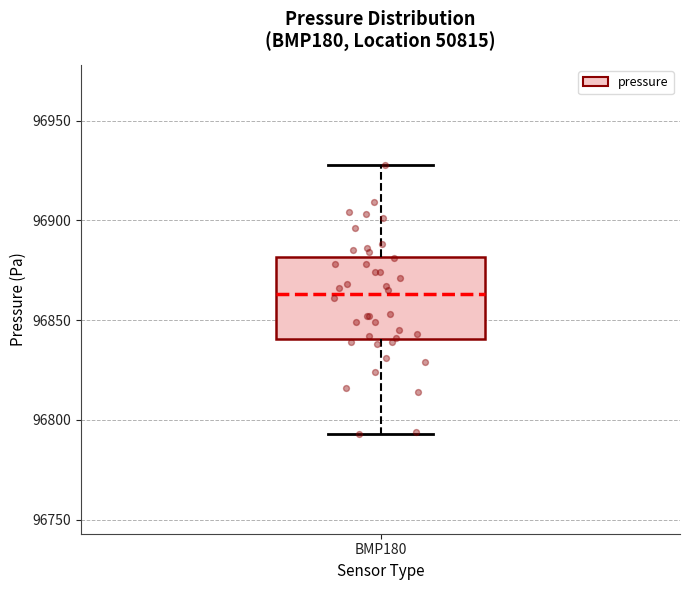

Transcribe this box plot: give where the median line is, the range the box spans, and where the two whiskers end, as read against the y-axis. The values are not printed on the chart, so give them approximately, as read against the axis.

median 96865, box 96840 to 96880, whiskers 96795 to 96930